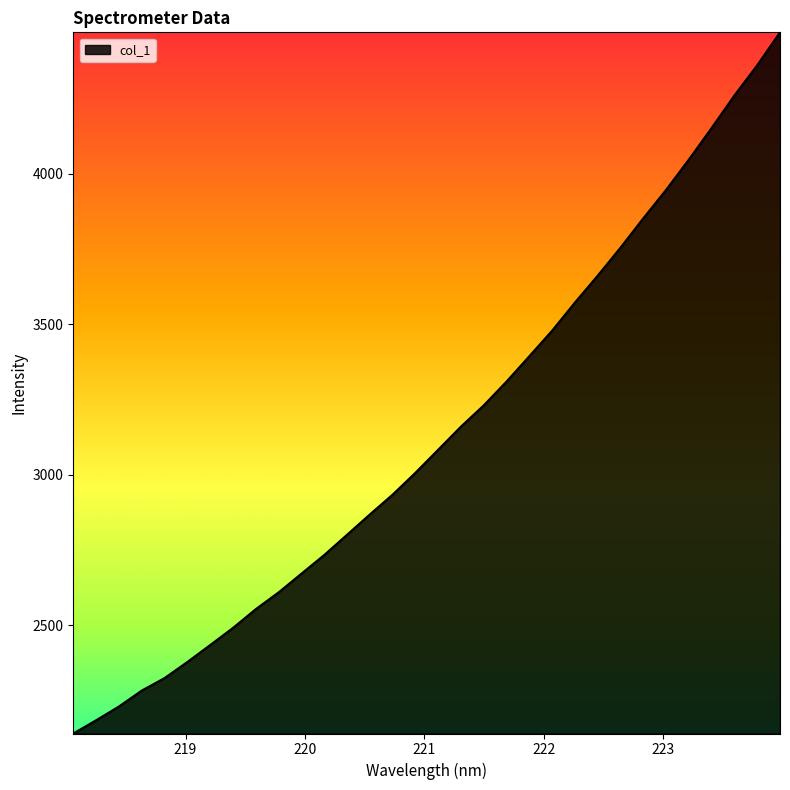

What is the minimum value shown in the chart?

2141.0